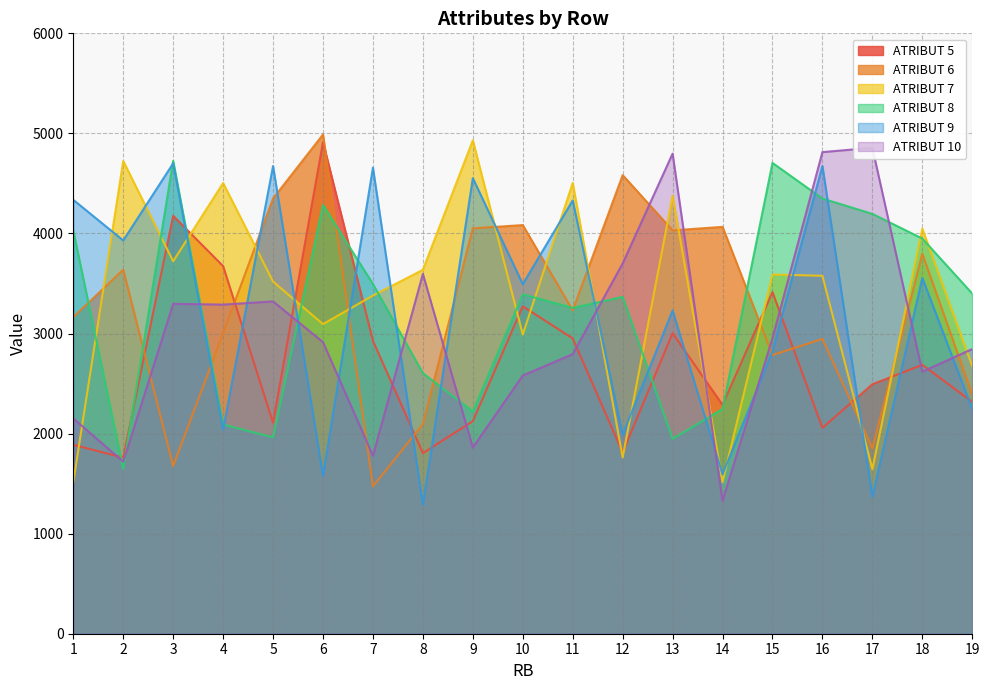

At which label does ATRIBUT 9 reach its peak?

3